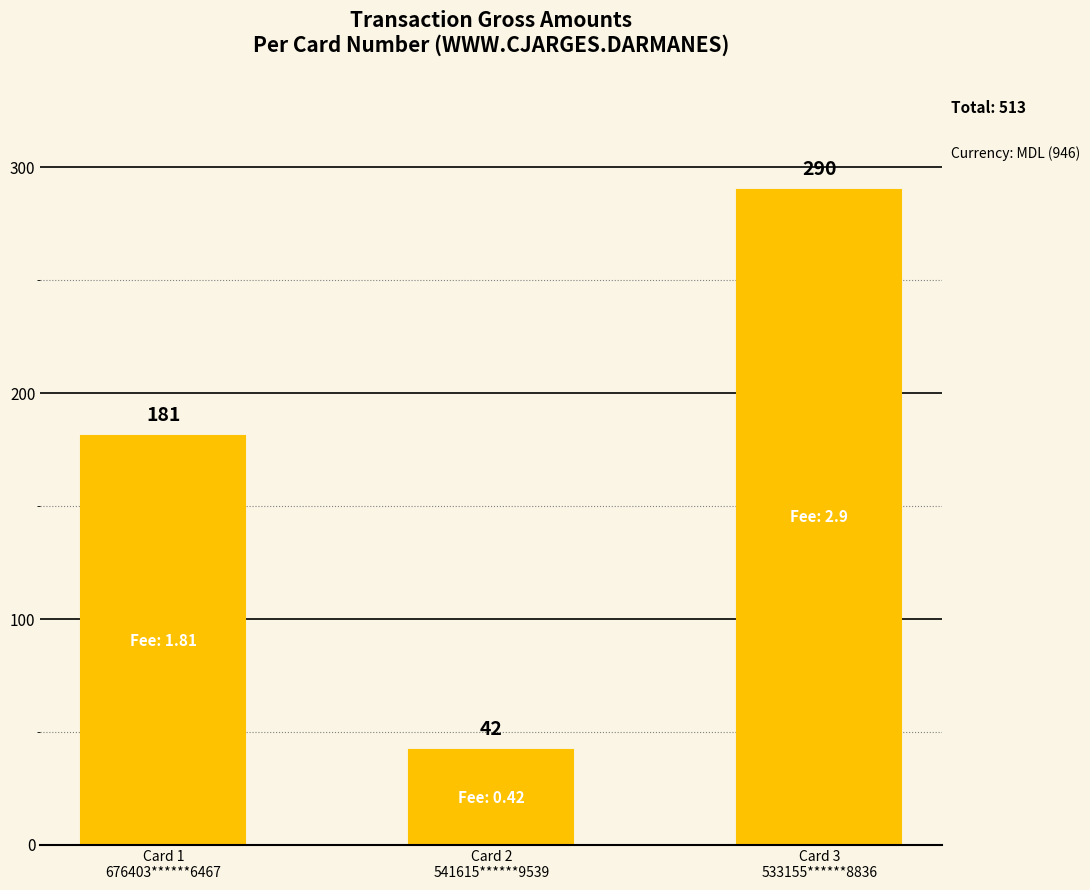

Which category has the highest value across all series?

Card 3
533155******8836